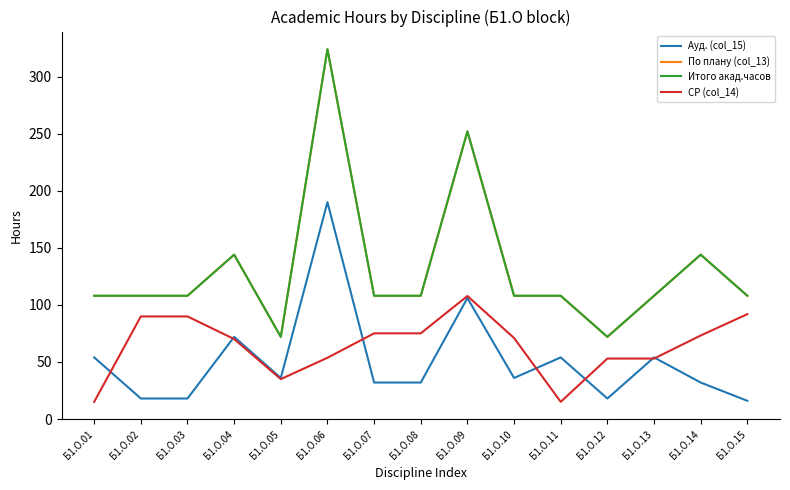

Between Б1.О.04 and Б1.О.10, which series saw the biggest shift?

Ауд. (col_15)